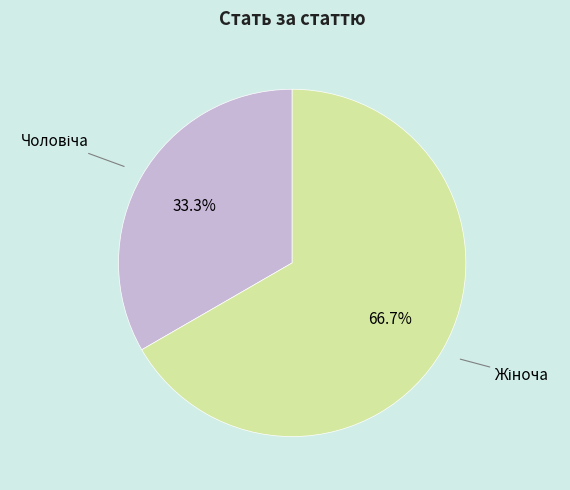

To the nearest percent, what portion does Чоловіча represent?

33%